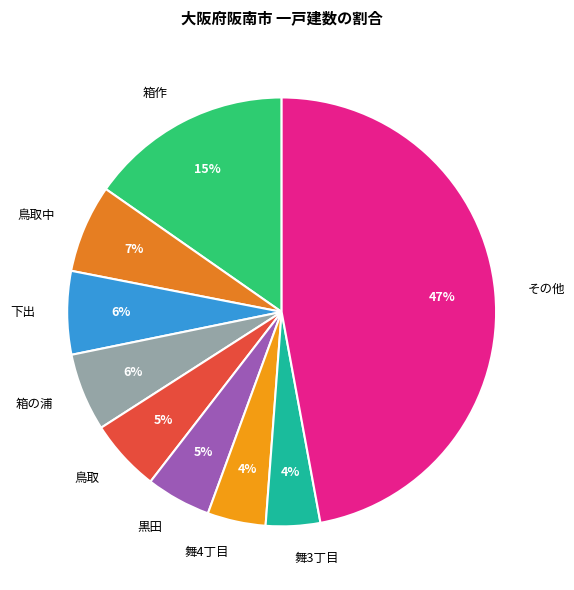

To the nearest percent, what is the difference between the largest and smallest slice percentages?

43%